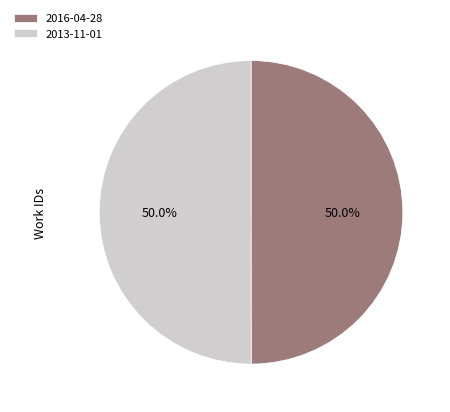

What is the ratio of the value at 2013-11-01 to the value at 2016-04-28?

1.0